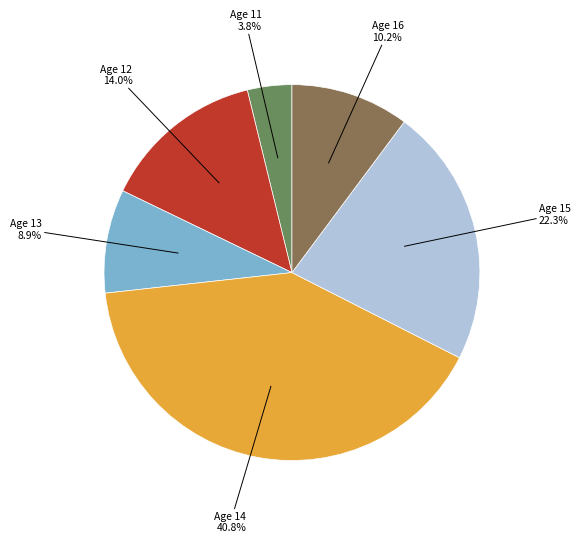

Is there any slice that represents more than half of the pie?

No